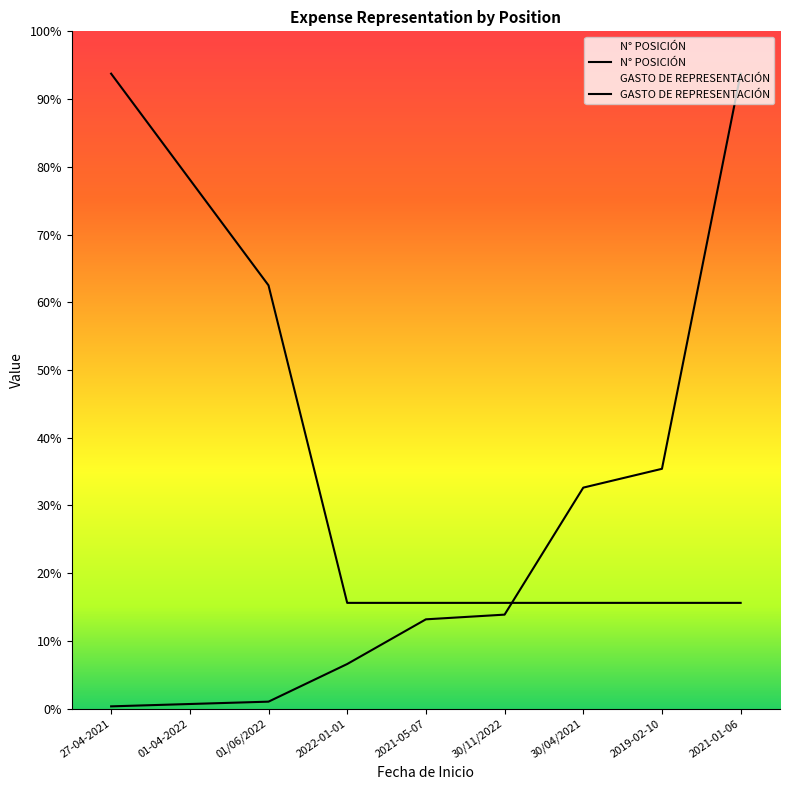

What is the label of the 1st point from the left?

27-04-2021